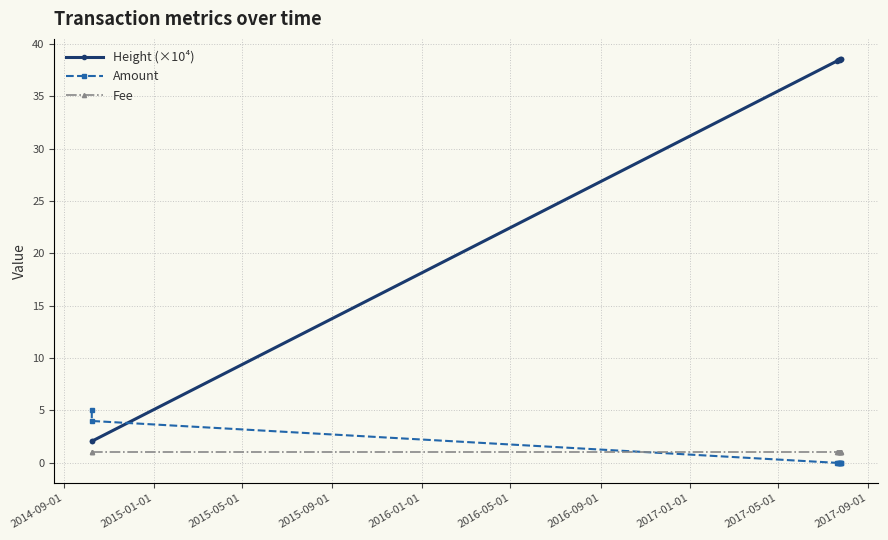

What is the value of the Height (×10⁴) point at the 1st from the left?

2.1